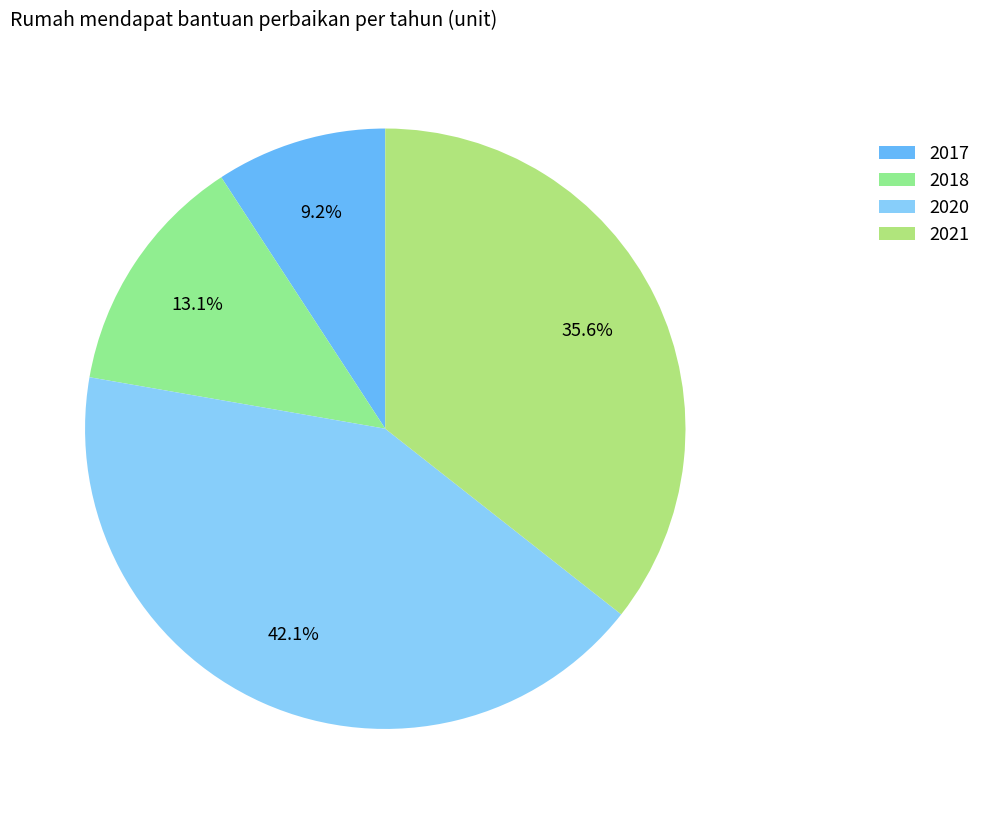

True or false: 2018 accounts for 22% of the total.

False